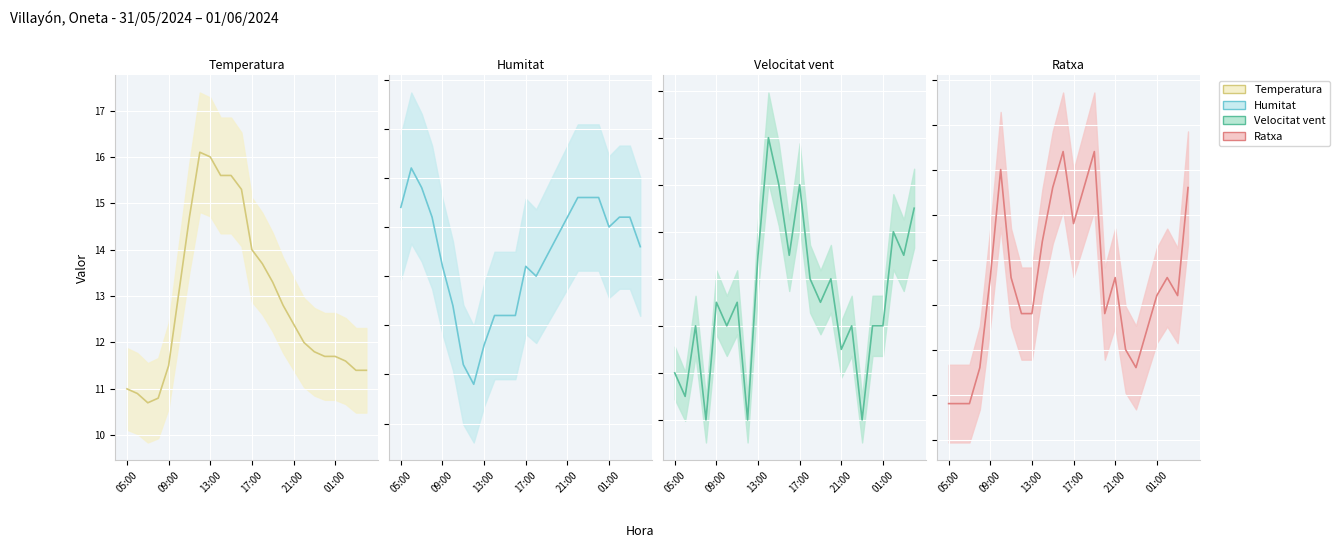

What is the difference between the second highest and minimum values in the Velocitat vent series?

10.0